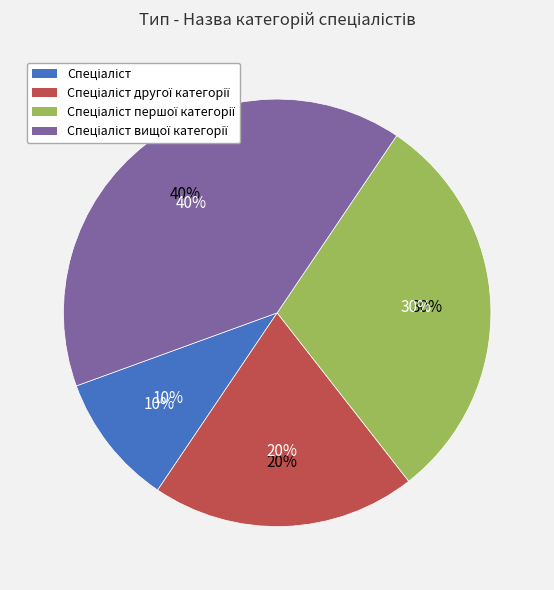

What portion of the pie excludes Спеціаліст вищої категорії?

60.0%